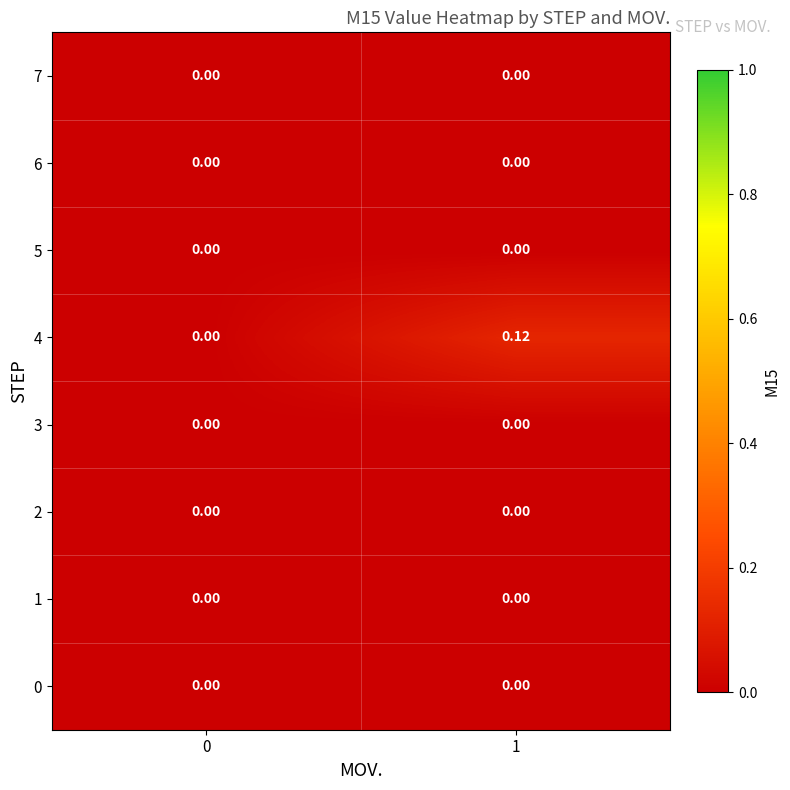

Between 0 and 1, which series saw the biggest shift?

4